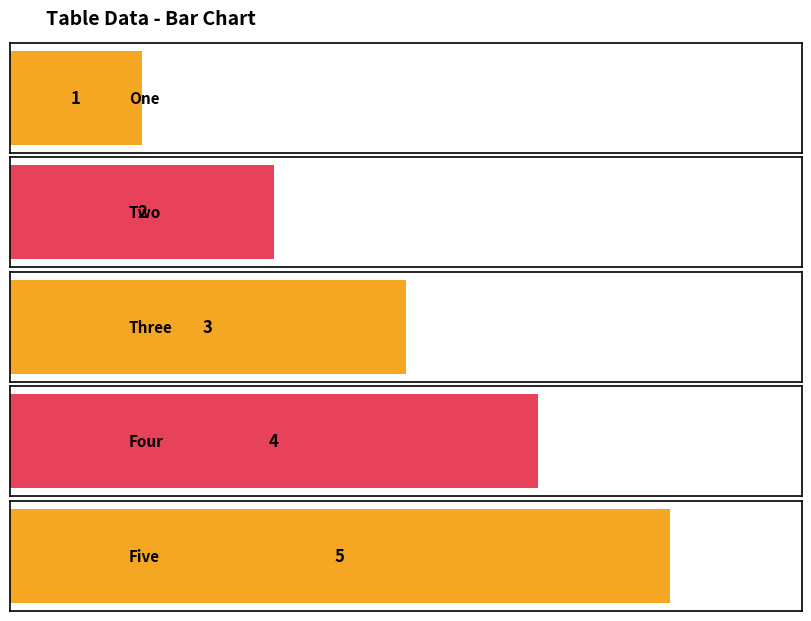

What is the value of the 1st bar from the left?

1